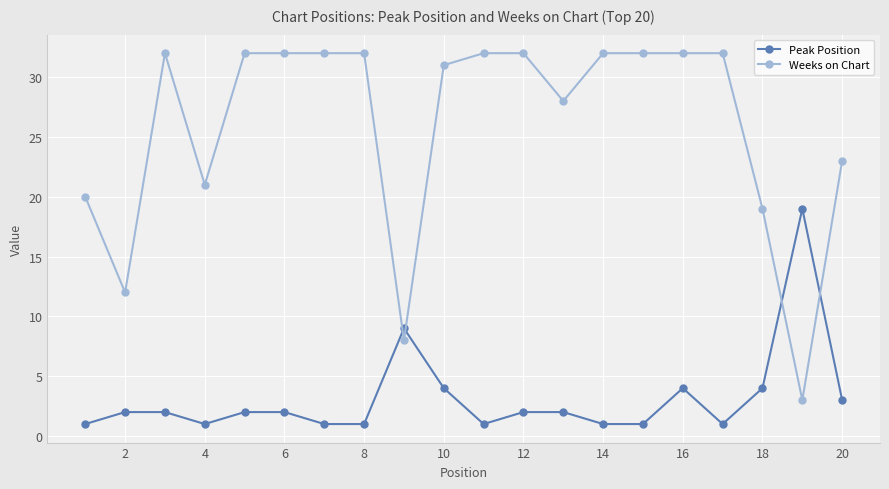

True or false: Peak Position has more than 1 interior local peaks.

True